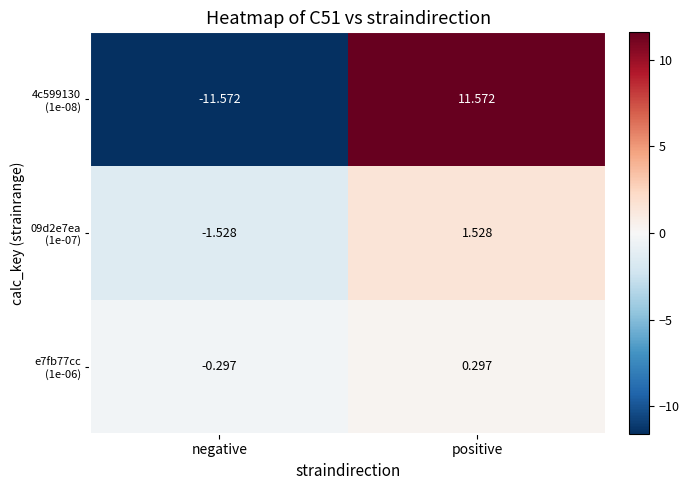

At how many categories does at least one series exceed 9?

1